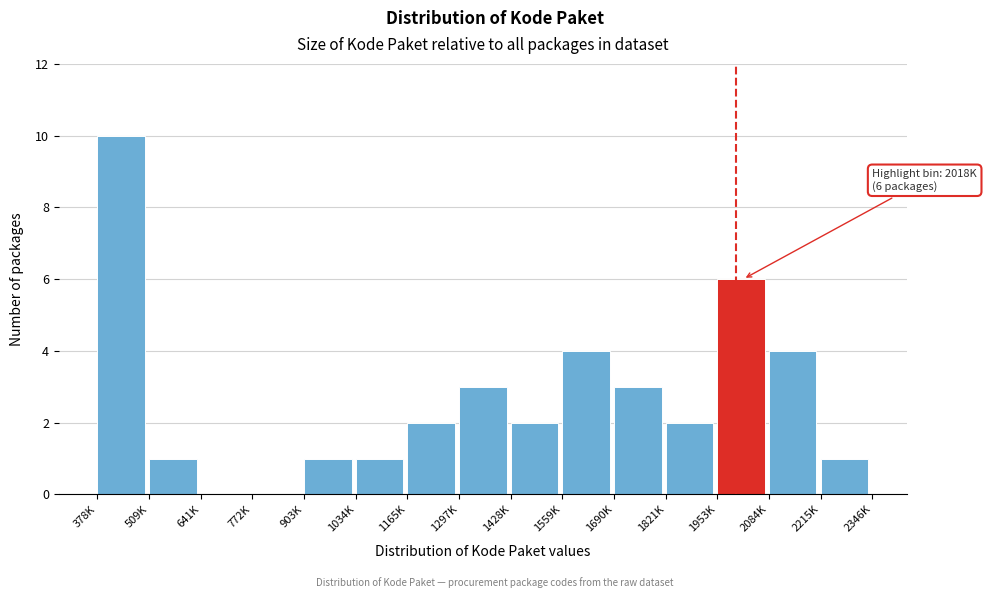

Reading left to right, extract all data points from this chart.

378K=10	509K=1	641K=0	772K=0	903K=1	1034K=1	1165K=2	1297K=3	1428K=2	1559K=4	1690K=3	1821K=2	1953K=6	2084K=4	2215K=1